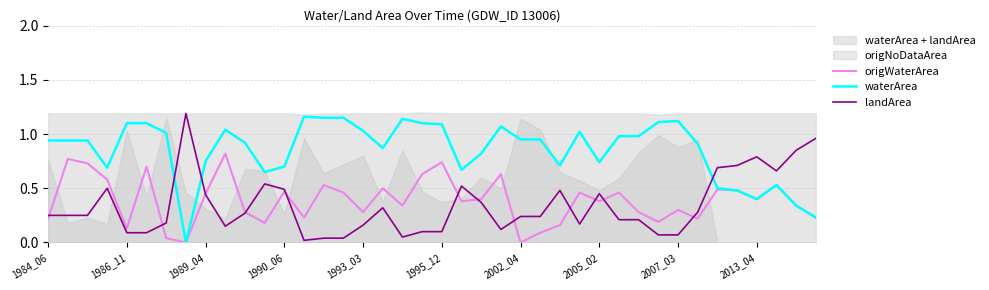

Is it true that origWaterArea equals 0.6 at 2013_04?

False